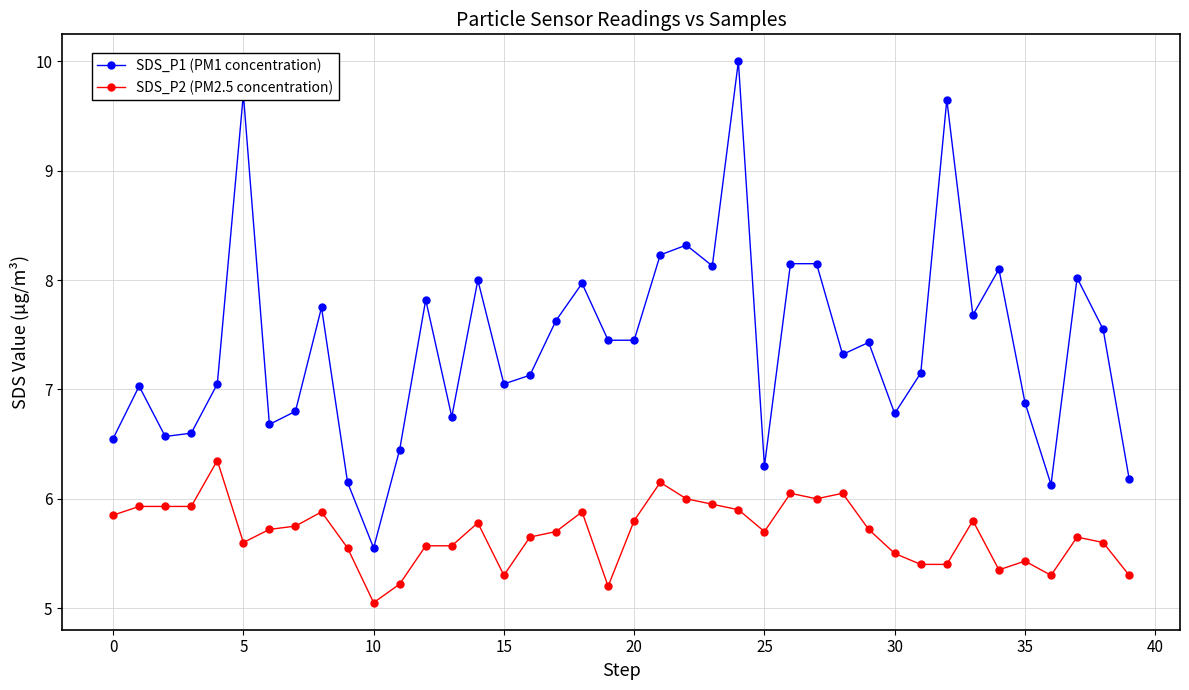

Which series has the largest range (max minus min)?

SDS_P1 (PM1 concentration)